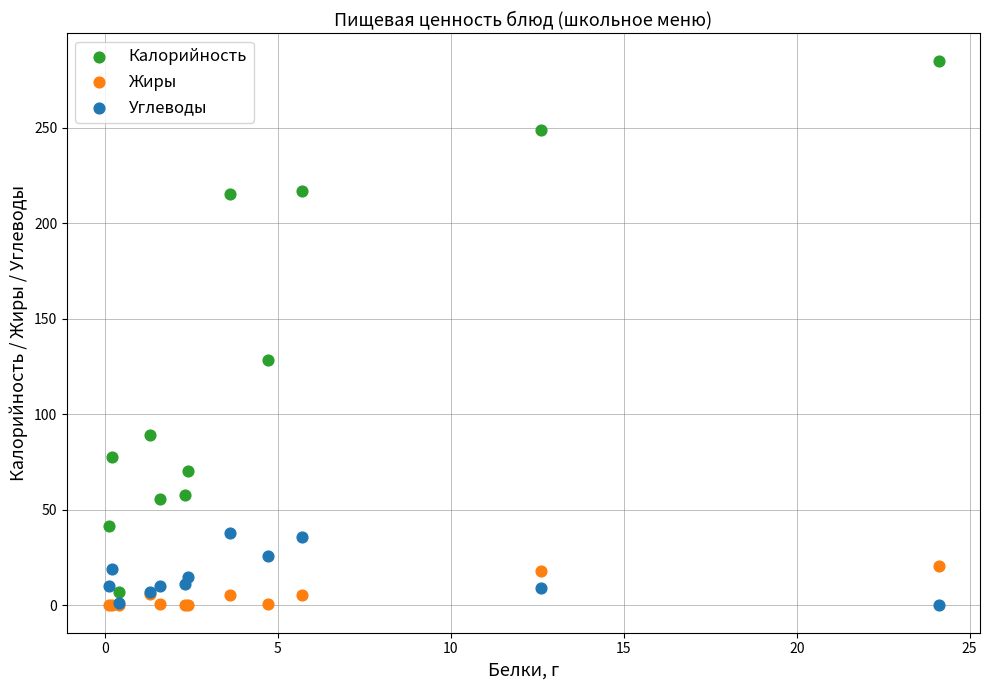

What are all the series names shown in the legend?

Калорийность, Жиры, Углеводы